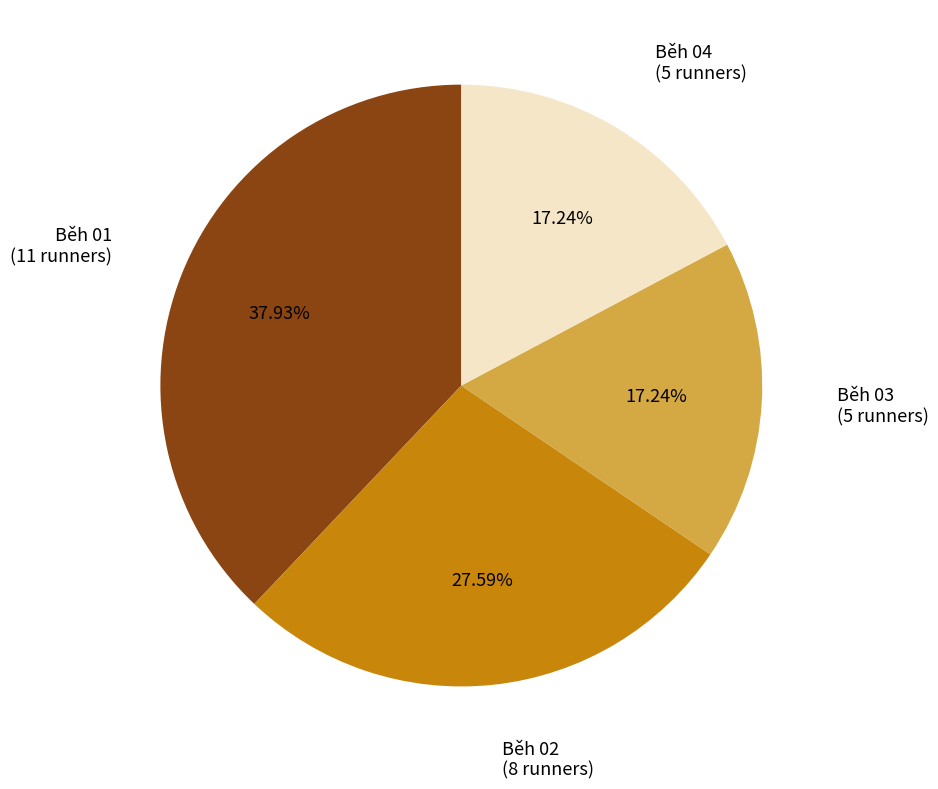

Combined, do Běh 02 and Běh 01 account for over 50%?

Yes